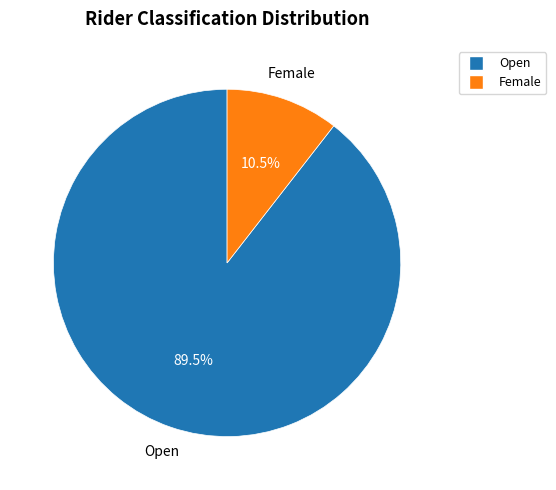

To the nearest percent, what is the combined percentage of Female and Open?

100%